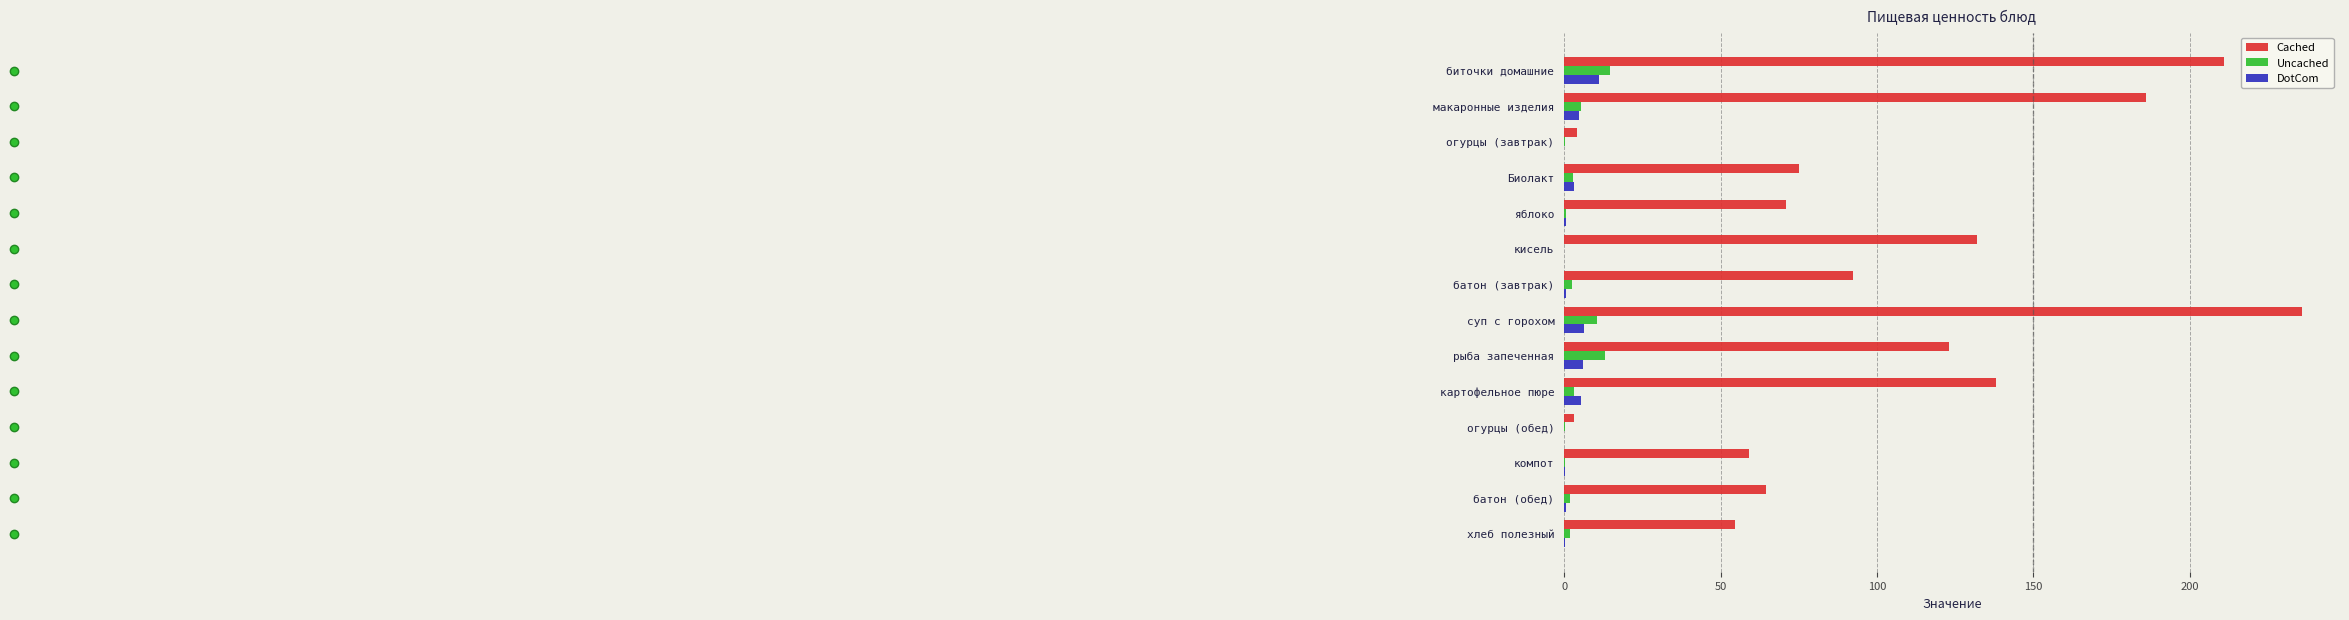

Which series changed the most between батон (завтрак) and рыба запеченная?

Cached